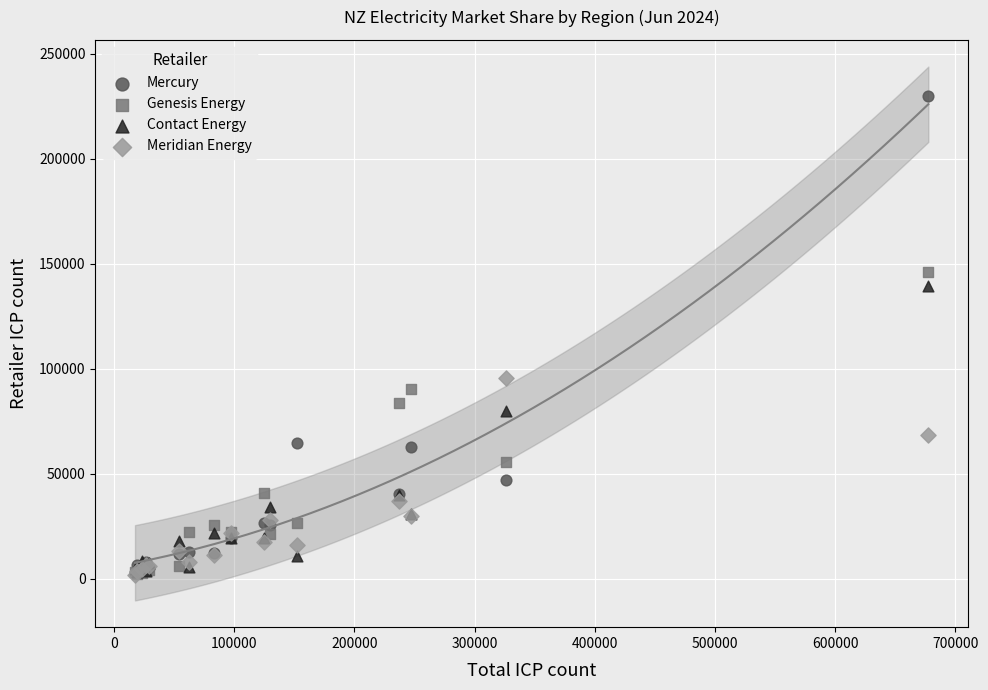

Across all series, what Y value is closest to 115629?

95740